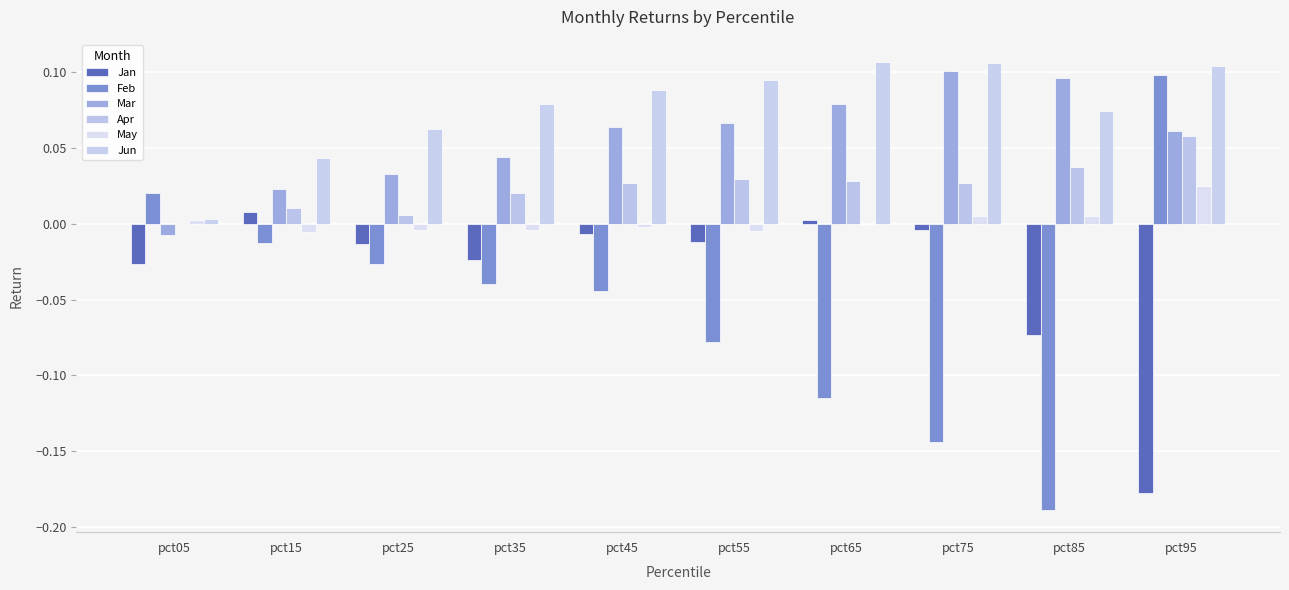

Which series changed the most between pct05 and pct45?

Jun